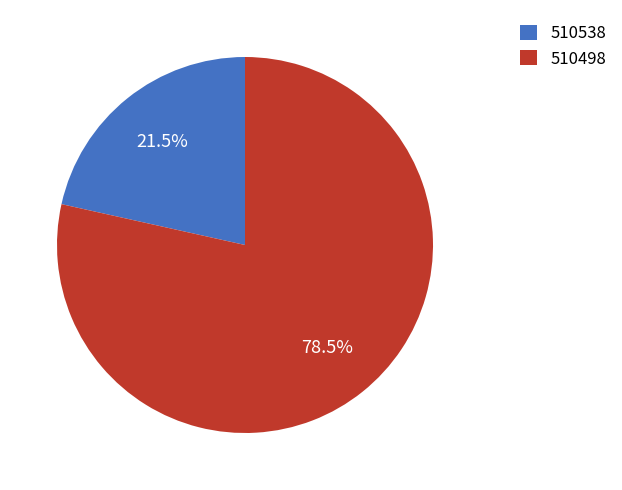

To the nearest percent, what is the difference between the largest and smallest slice percentages?

57%